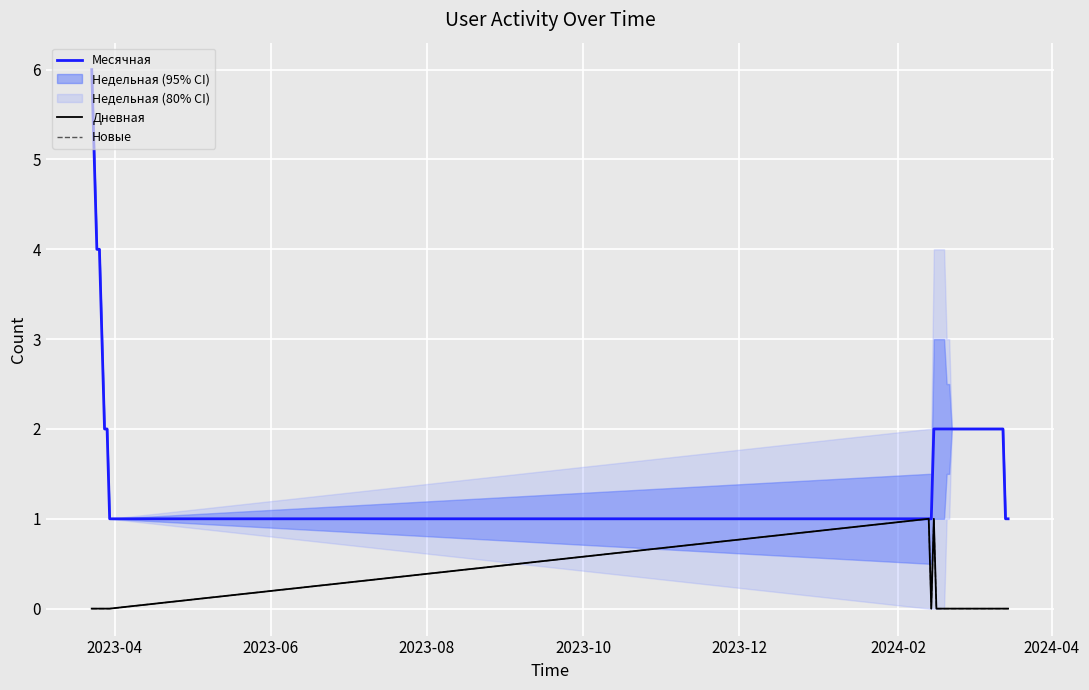

Which category has the highest value across all series?

2023-04